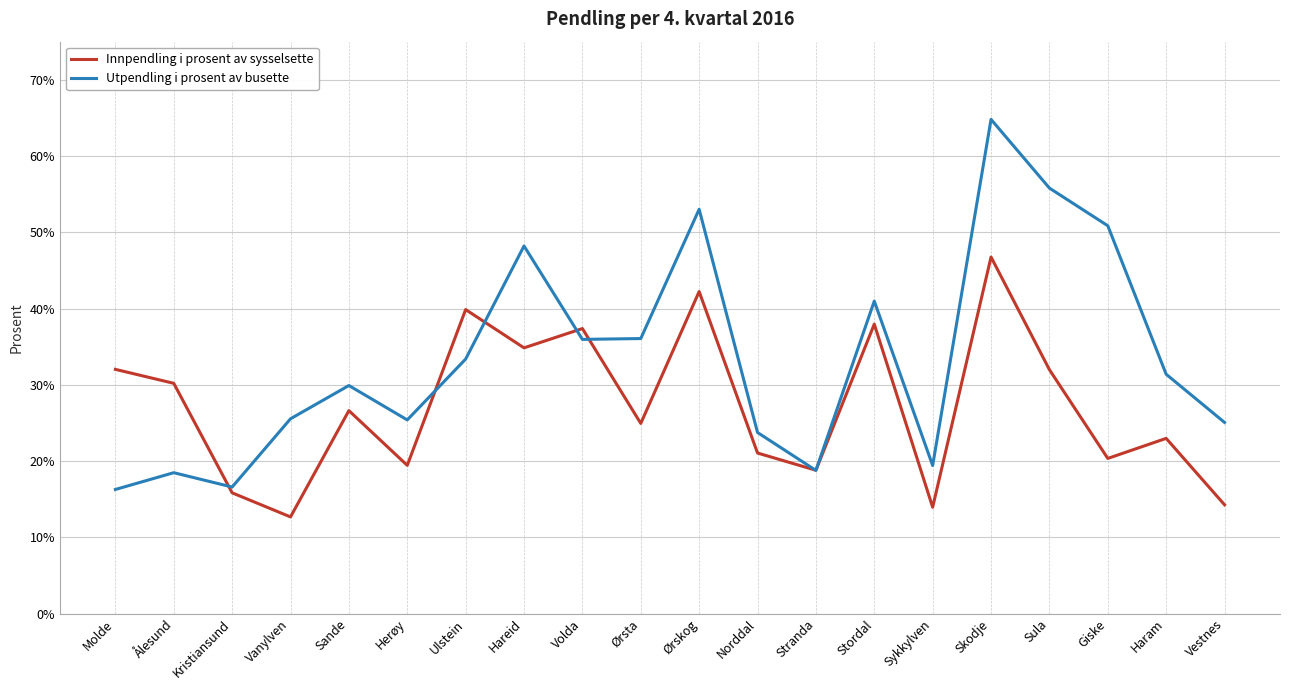

Which series changed the most between Sula and Haram?

Utpendling i prosent av busette